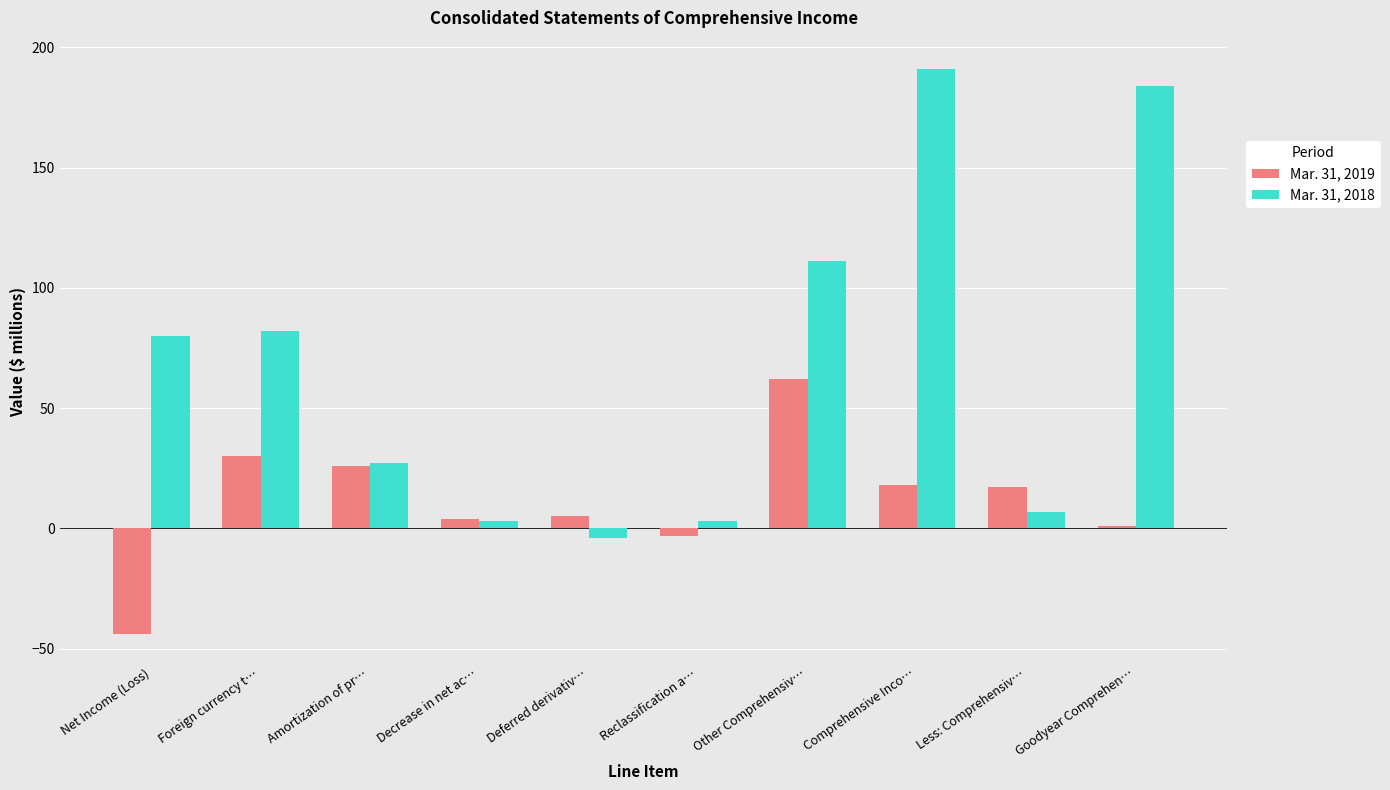

True or false: Mar. 31, 2018 has a value of 312 at Goodyear Comprehen….

False